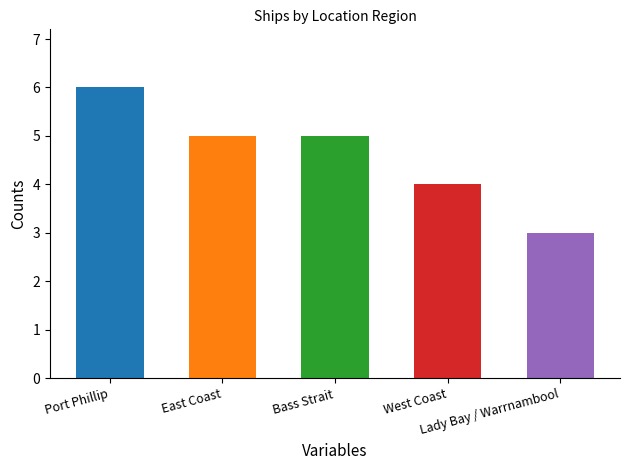

Where does the data first go above 5?

Port Phillip